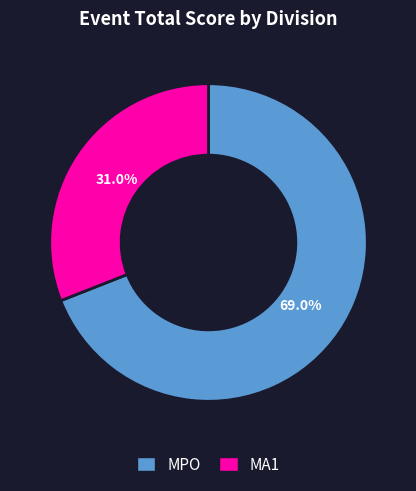

Does any single category account for the majority?

Yes